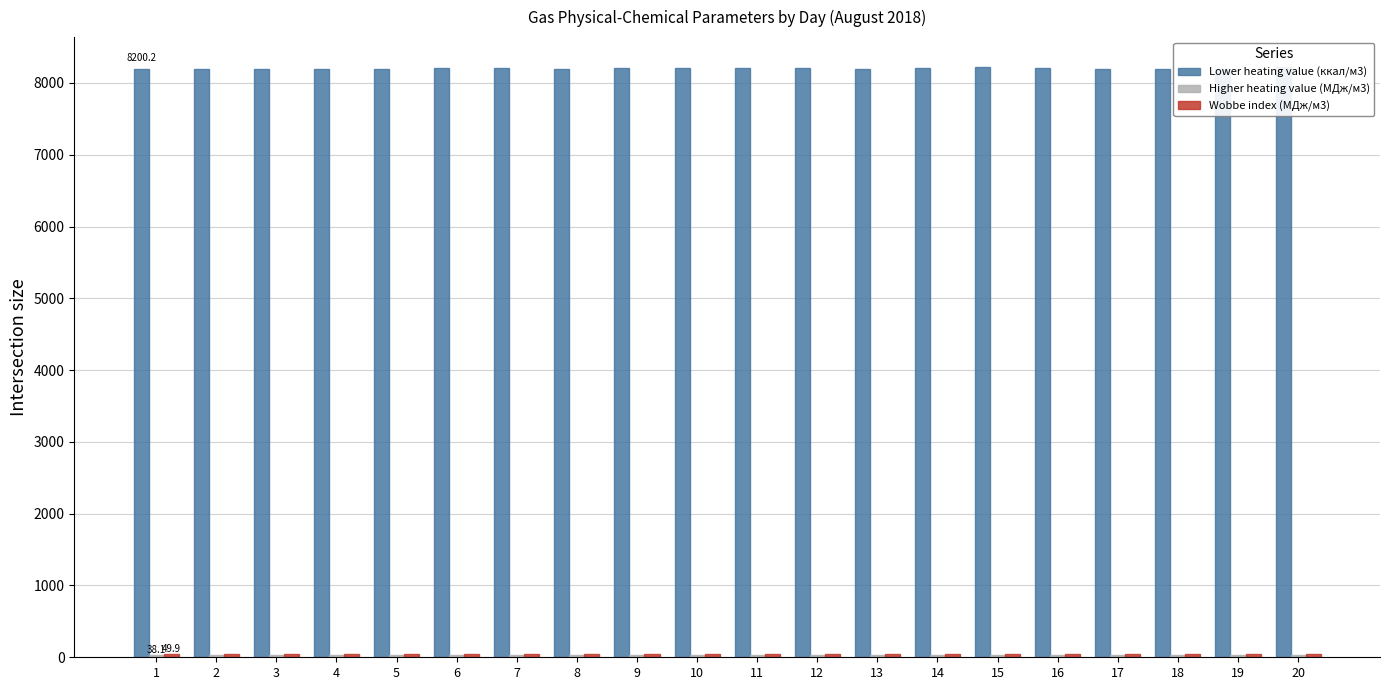

Reading left to right, transcribe all the data shown in this chart.

Lower heating value (ккал/м3): 8200.2	8188.7	8187.8	8187.8	8187.8	8205.6	8203.4	8197.0	8201.3	8208.5	8208.5	8208.5	8188.4	8201.5	8219.9	8208.9	8198.2	8198.2	8198.2	8226.9
Higher heating value (МДж/м3): 38.1	38.0	38.0	38.0	38.0	38.1	38.1	38.0	38.1	38.1	38.1	38.1	38.0	38.1	38.1	38.1	38.0	38.0	38.0	38.2
Wobbe index (МДж/м3): 49.9	49.9	49.9	49.9	49.9	49.9	49.9	49.9	49.9	49.9	49.9	49.9	49.9	49.9	49.9	49.9	49.9	49.9	49.9	50.0